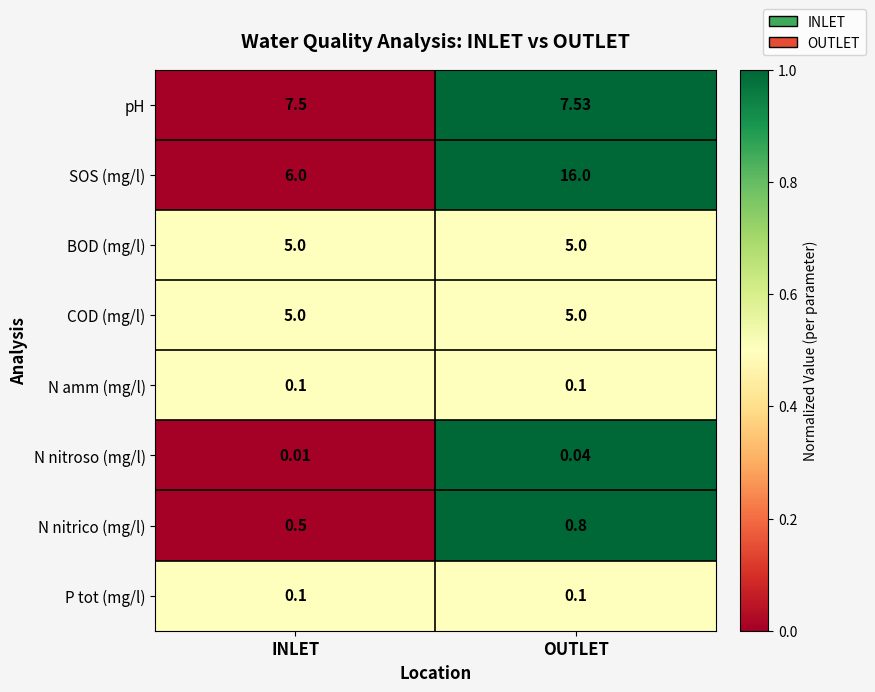

Where is N nitroso (mg/l) nearest to the value 0?

INLET